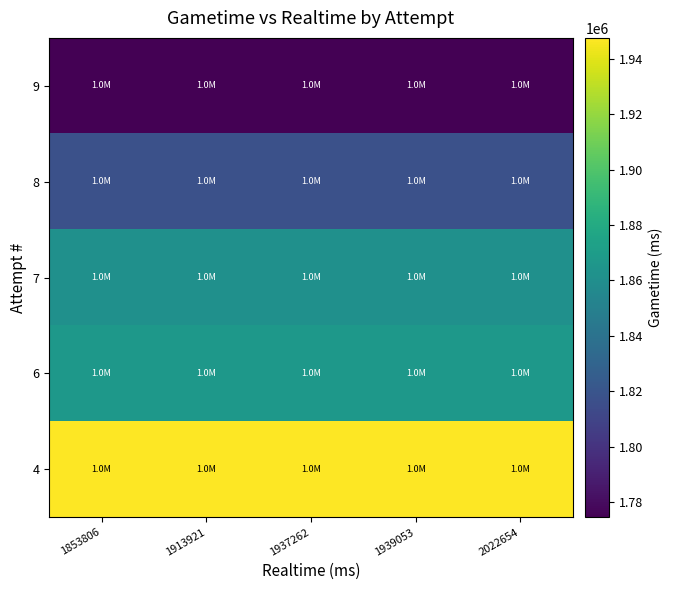

Reading left to right, what are all the values shown in this chart?

9: 1853806=1774499	1913921=1774499	1937262=1774499	1939053=1774499	2022654=1774499
8: 1853806=1817336	1913921=1817336	1937262=1817336	1939053=1817336	2022654=1817336
7: 1853806=1861214	1913921=1861214	1937262=1861214	1939053=1861214	2022654=1861214
6: 1853806=1866646	1913921=1866646	1937262=1866646	1939053=1866646	2022654=1866646
4: 1853806=1947581	1913921=1947581	1937262=1947581	1939053=1947581	2022654=1947581